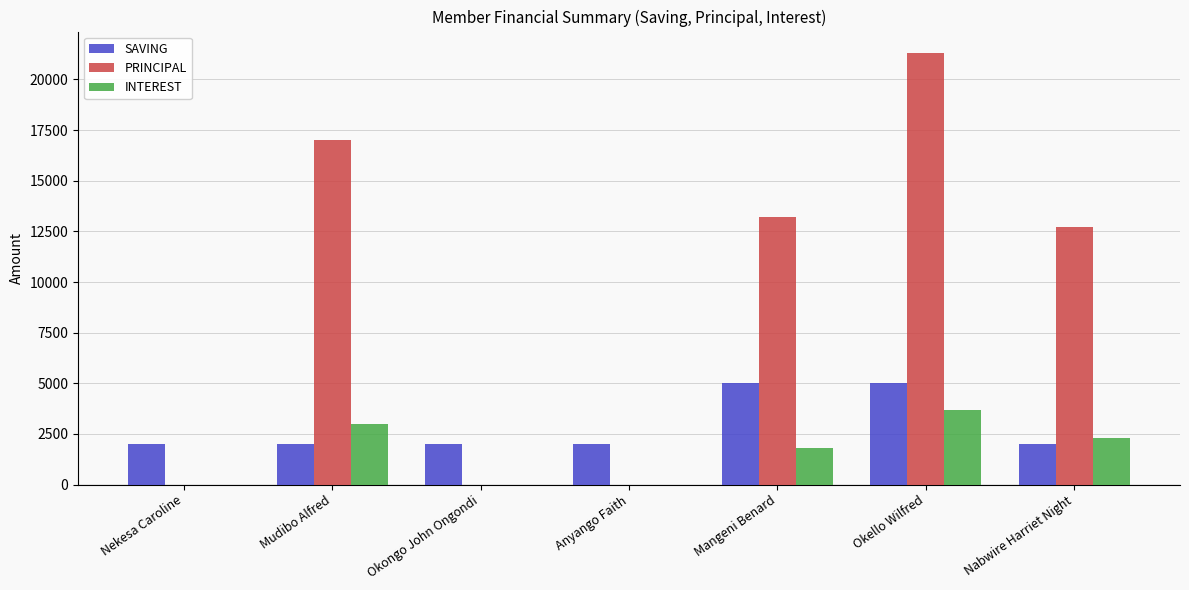

Between Okongo John Ongondi and Okello Wilfred, which series saw the biggest shift?

PRINCIPAL